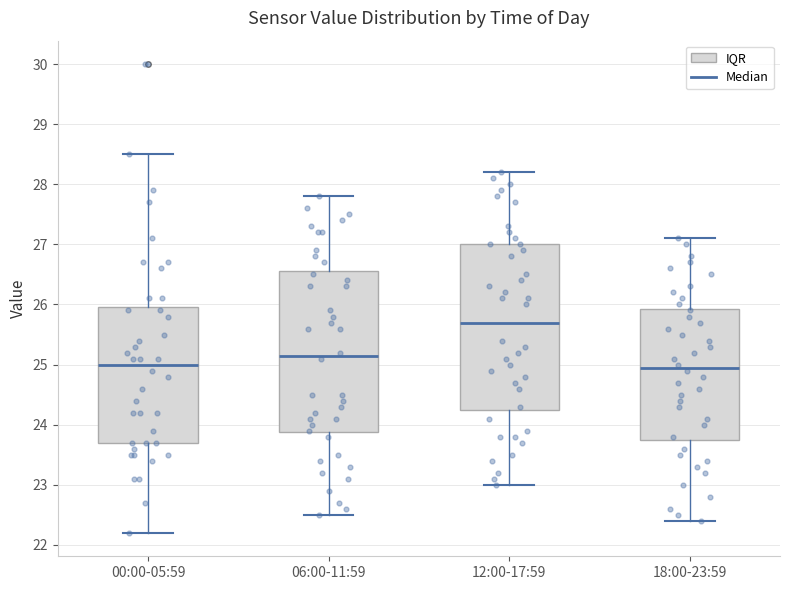

Where does the median line of the box for 00:00-05:59 sit on the y-axis? The values are not printed on the chart, so give them approximately, as read against the axis.

25.0